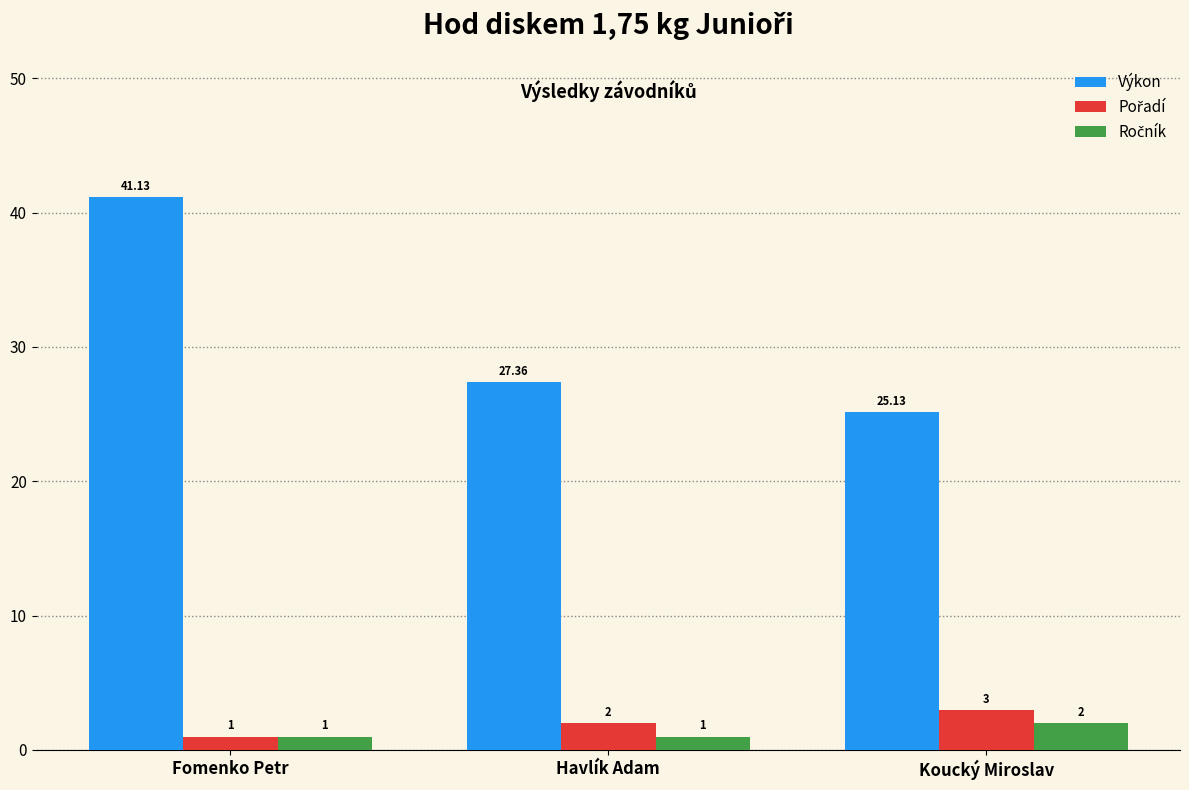

What position from the left is Fomenko Petr?

1